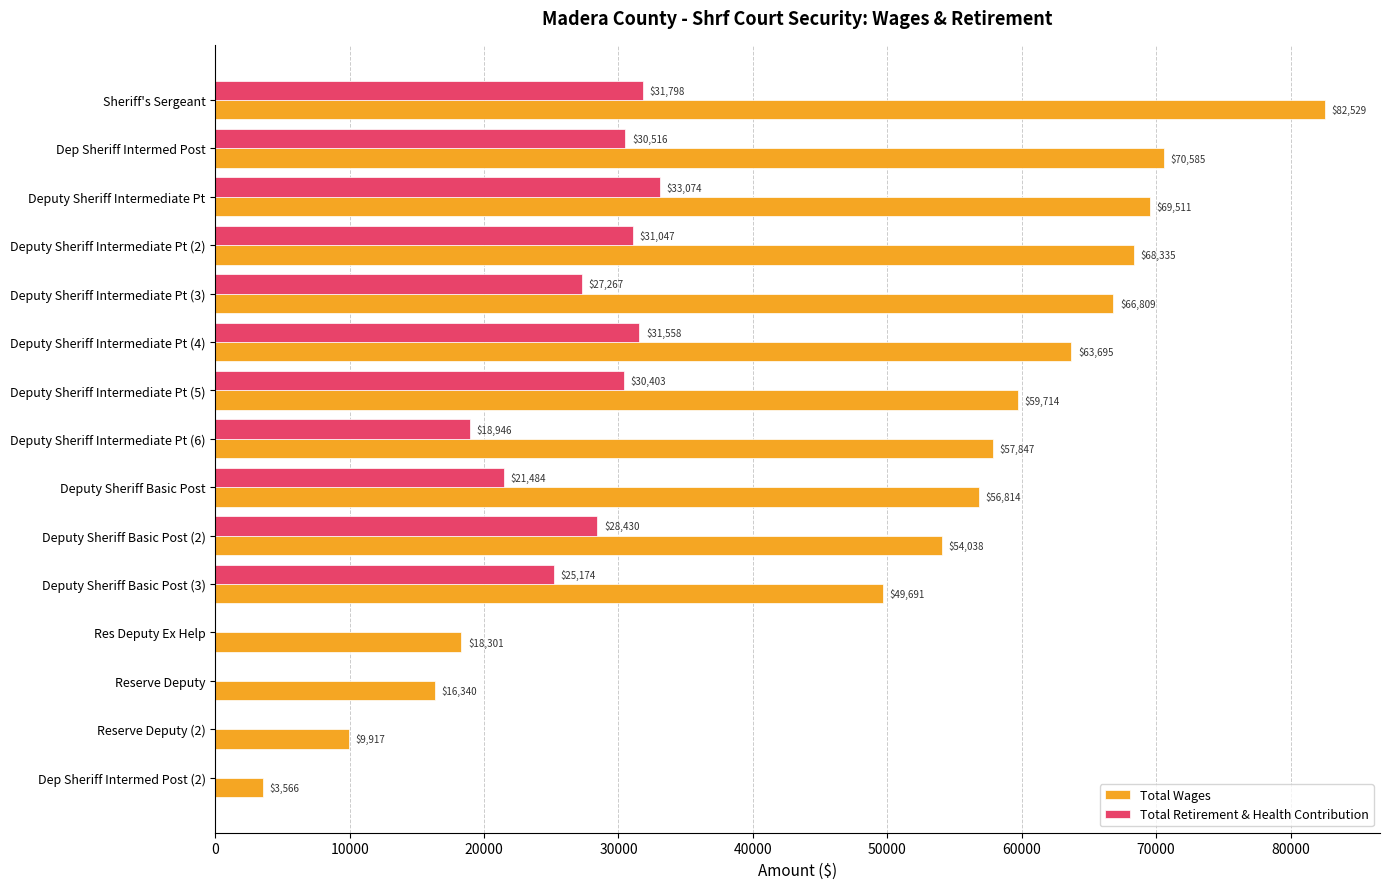

Which series changed the most between Deputy Sheriff Intermediate Pt (2) and Deputy Sheriff Basic Post (3)?

Total Wages